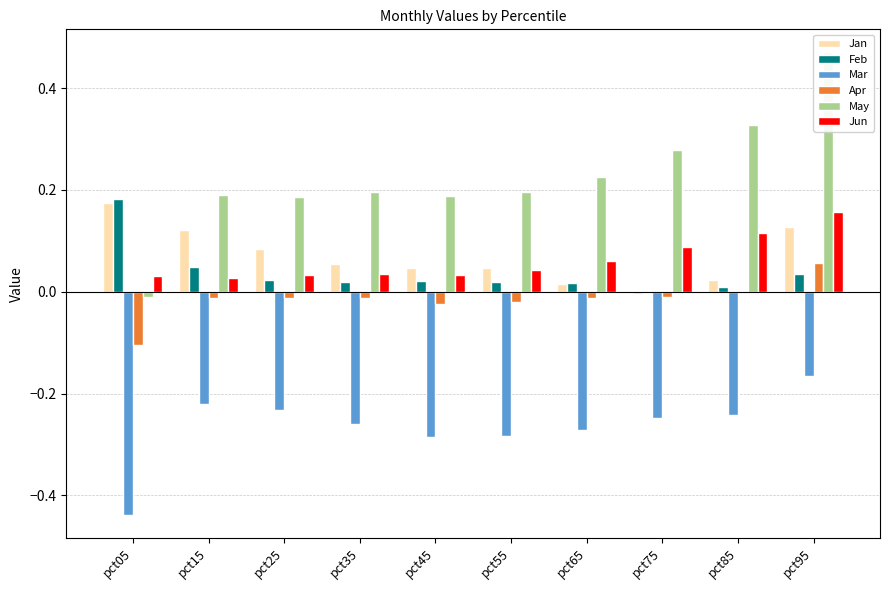

Which series has the largest total across all categories?

May